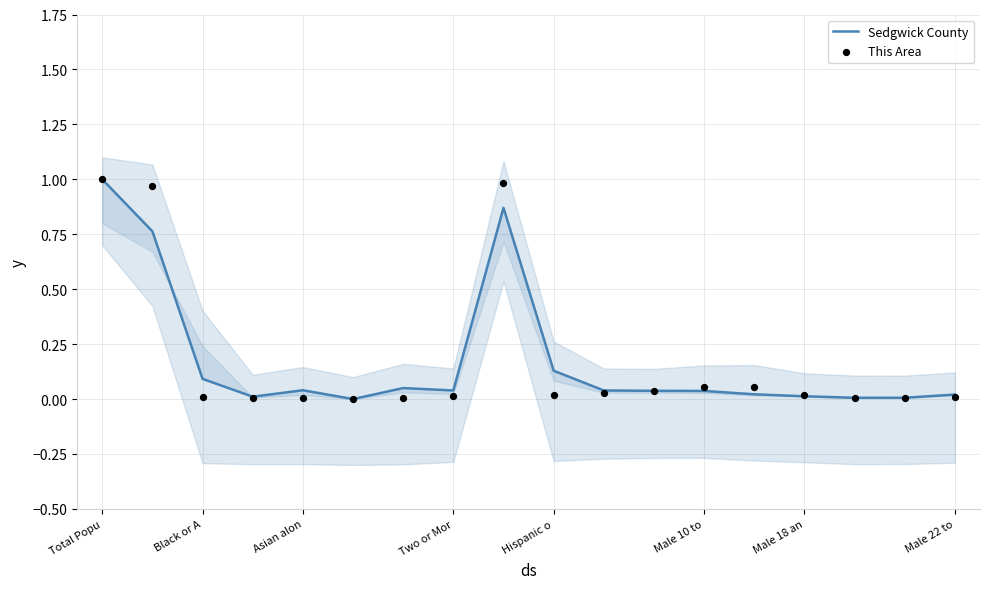

Is the value of This Area at Asian alon greater than the value of Sedgwick County at Male 22 to?

No